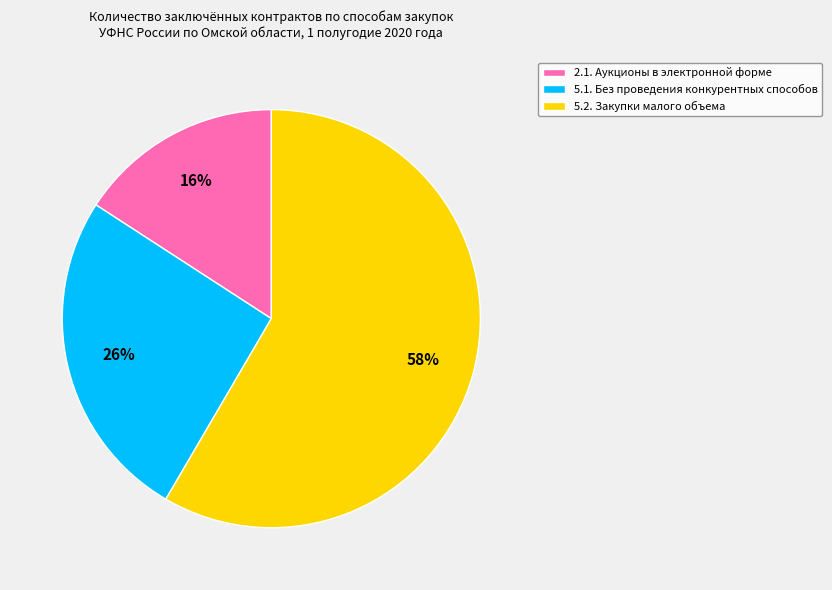

Is it true that 2.1. Аукционы в электронной форме is 26% of the pie?

False